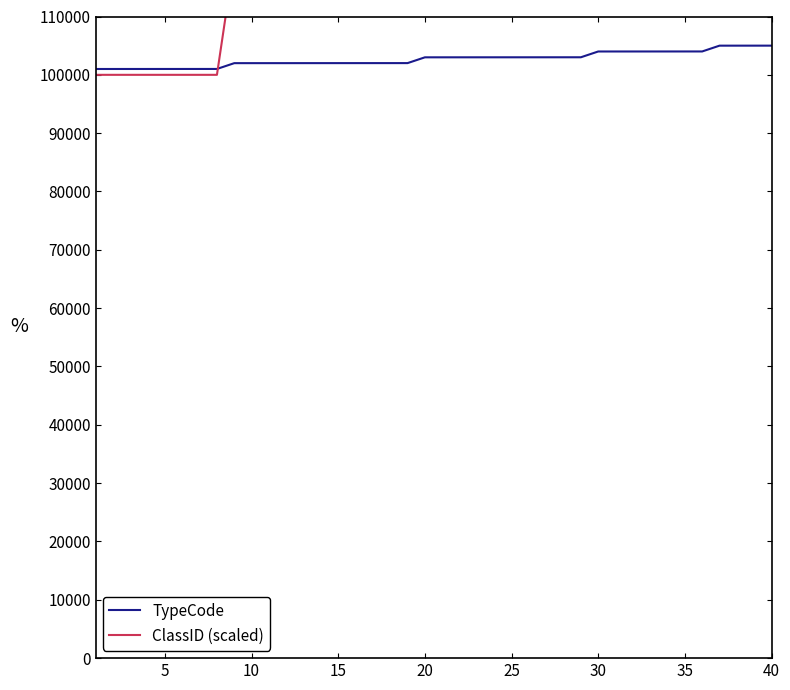

What is the lowest value of the TypeCode series?

101001